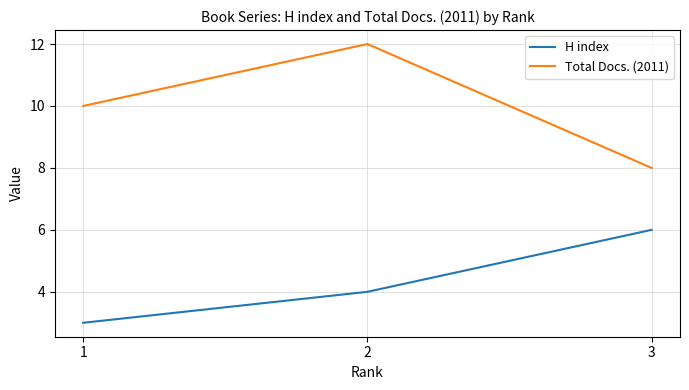

How many categories are shown in the chart?

3